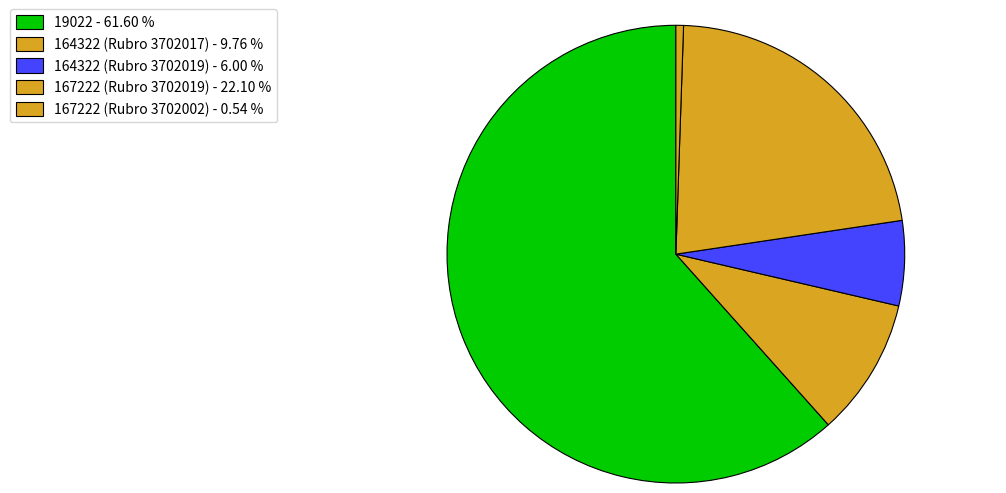

Count the number of slices in the pie.

5